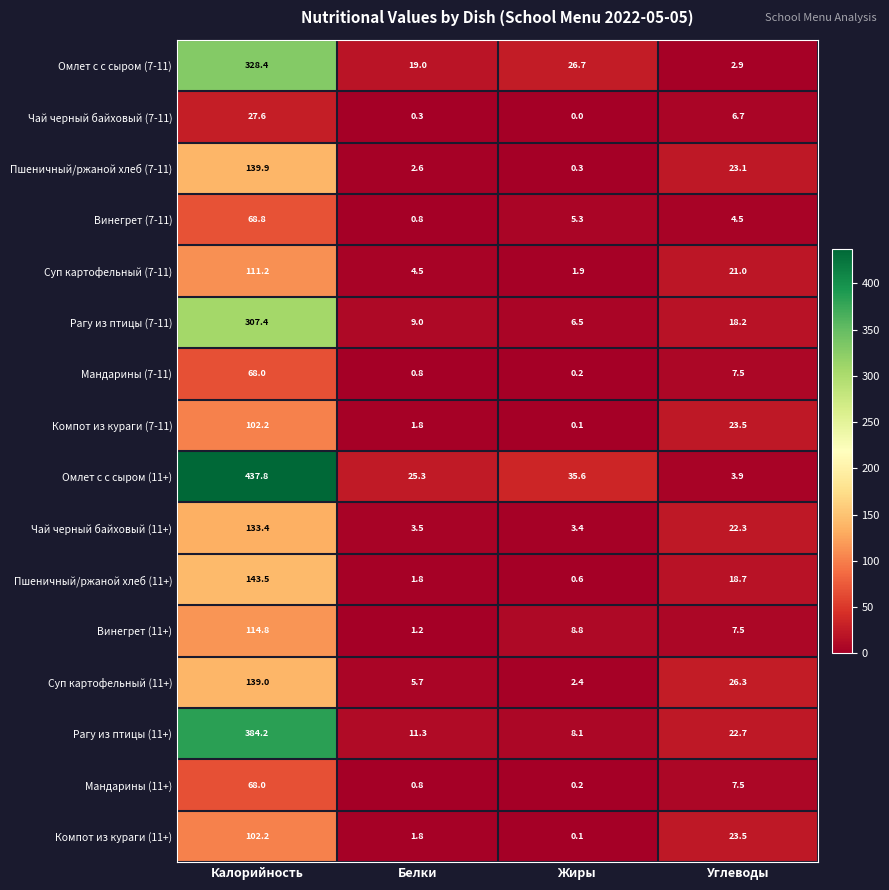

How many data points in Компот из кураги (11+) are less than 23?

2